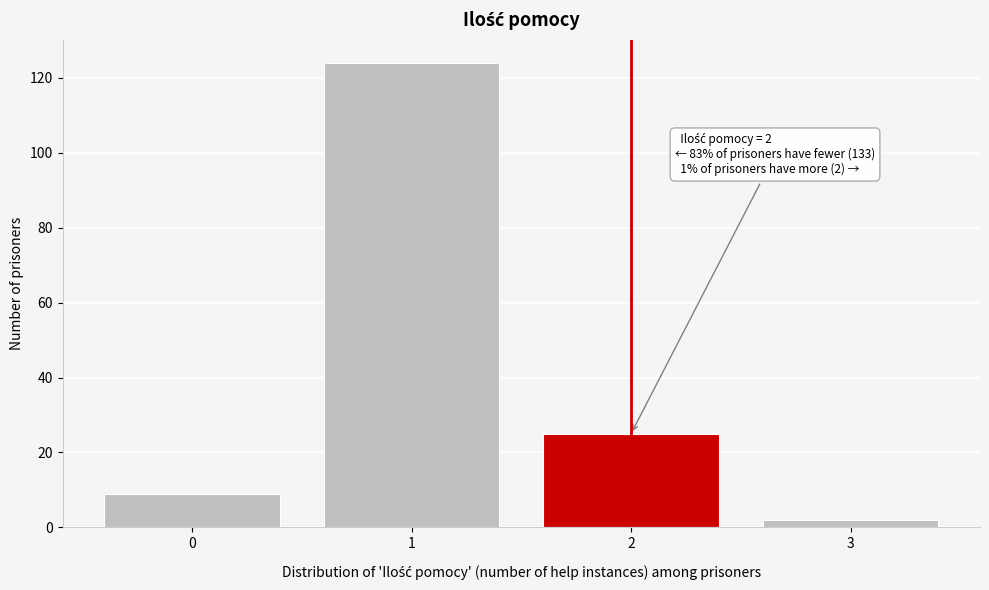

Reading right to left, transcribe all the data shown in this chart.

2	25	124	9